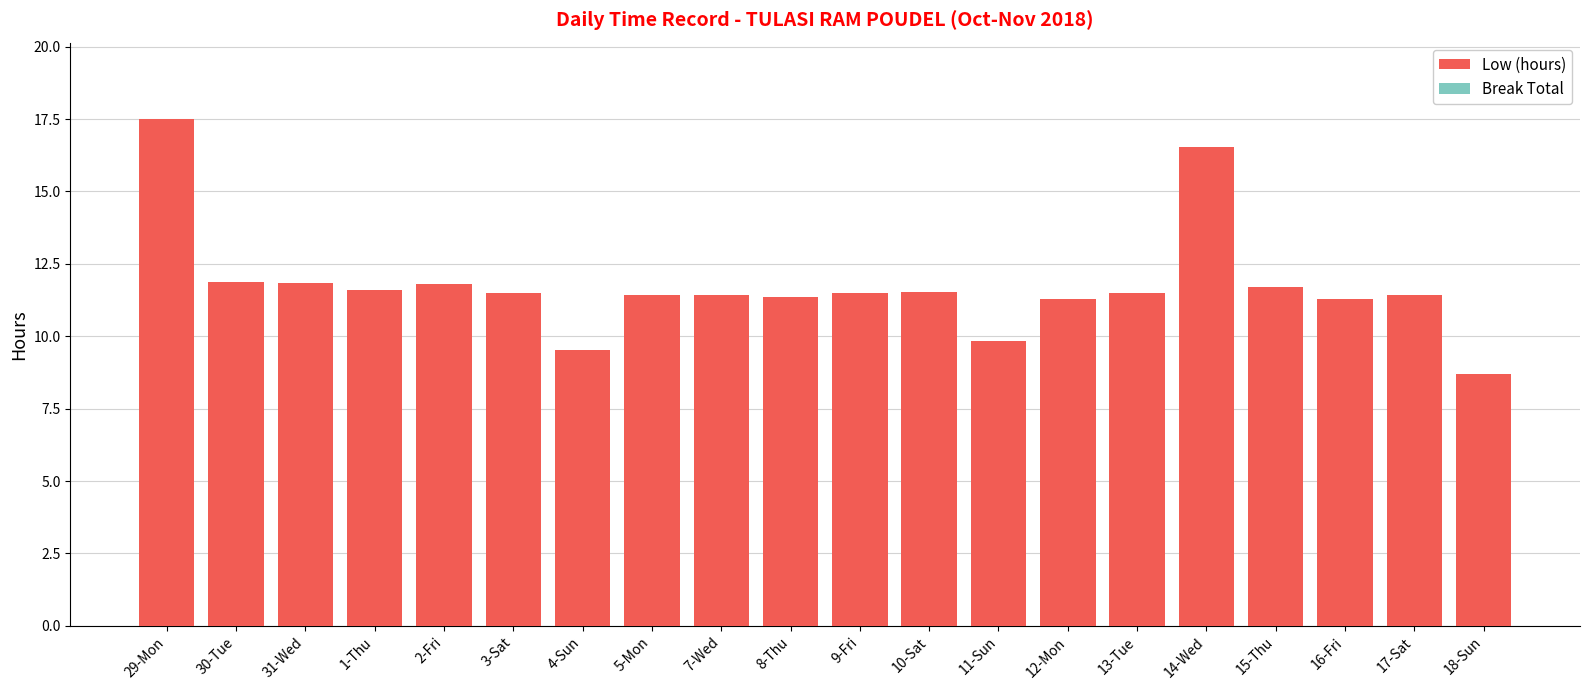

At which category does the chart reach its minimum across all series?

18-Sun